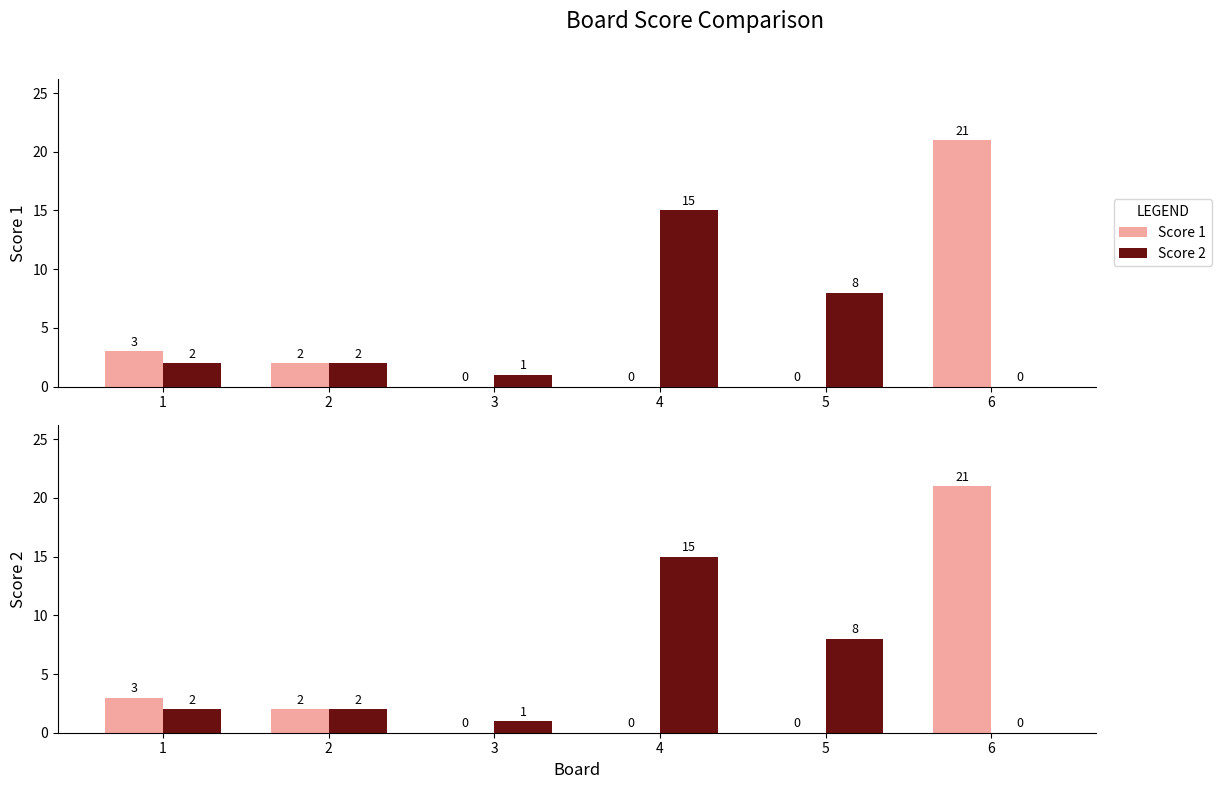

Which category has the highest value in the Score 1 series?

6